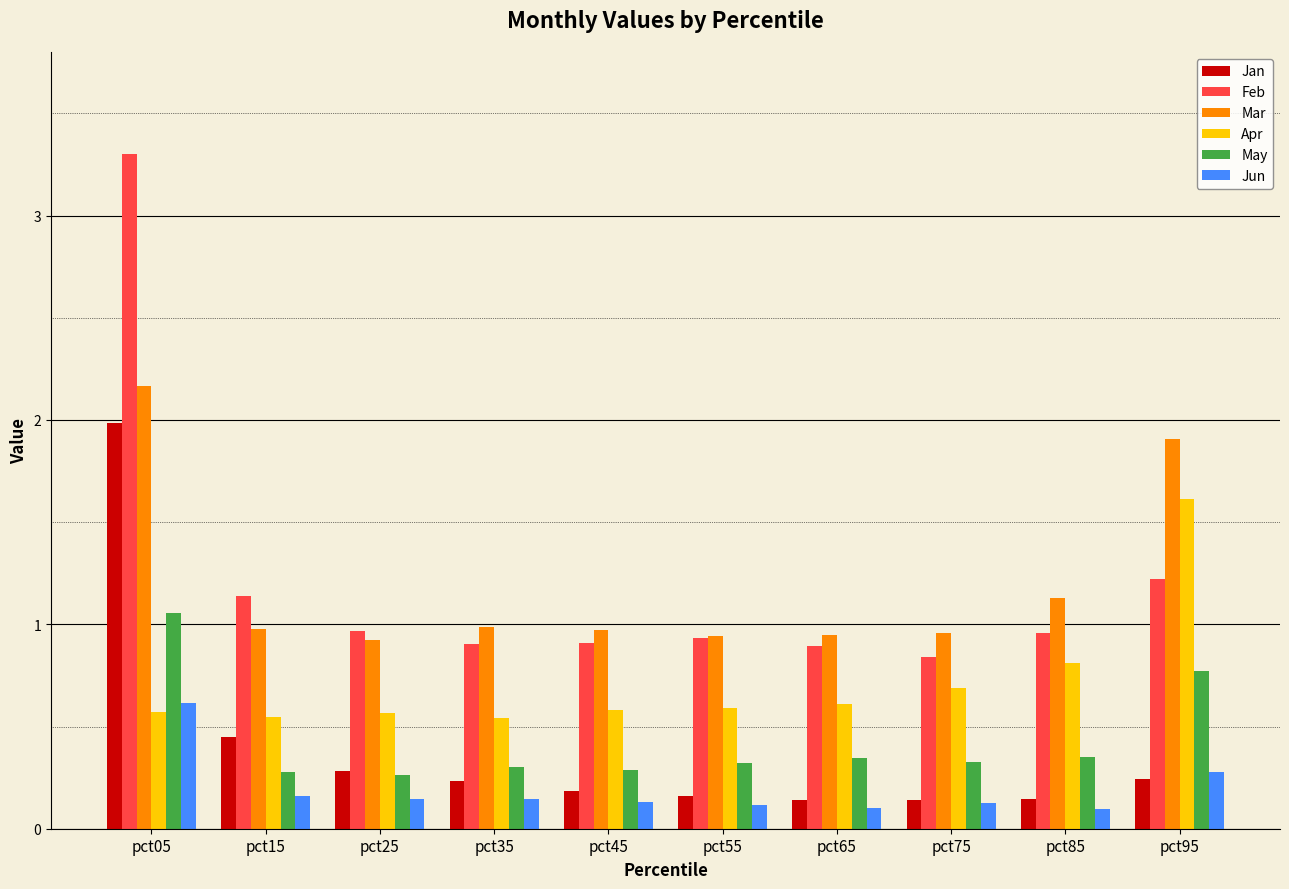

Is the value of Mar at pct45 greater than the value of Apr at pct75?

Yes